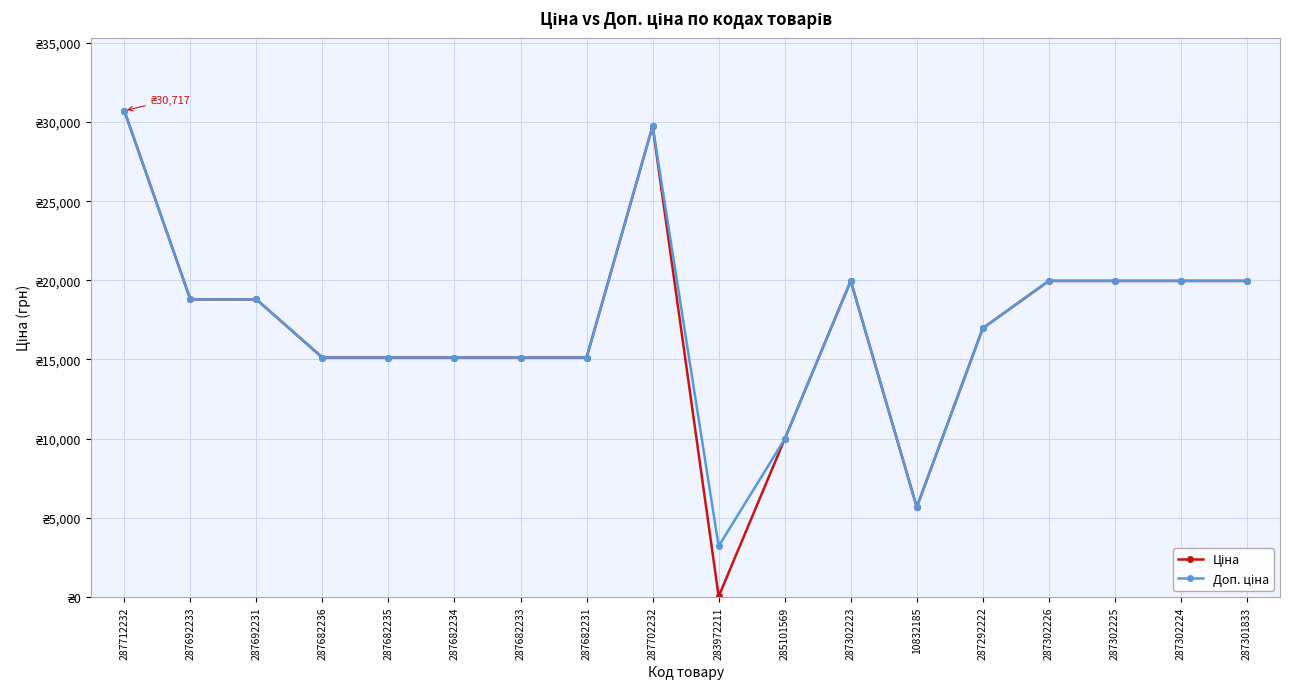

True or false: Доп. ціна and Ціна cross at least once.

False